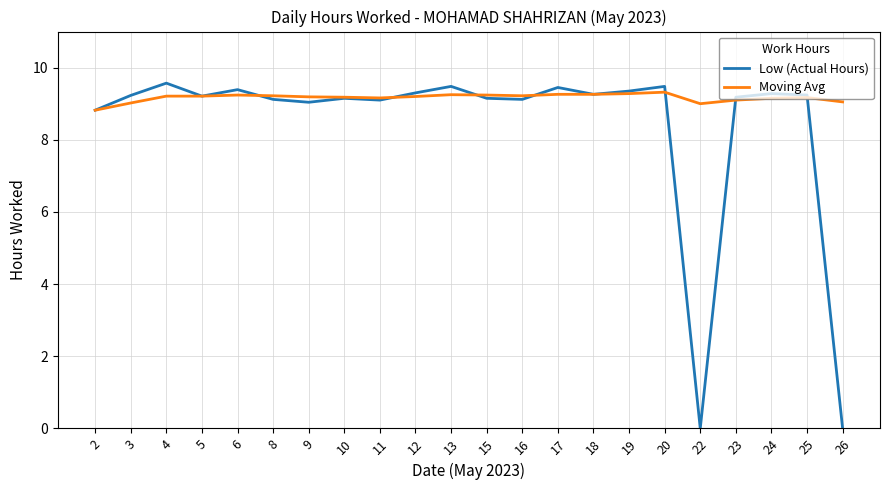

How many lines are shown in the chart?

2